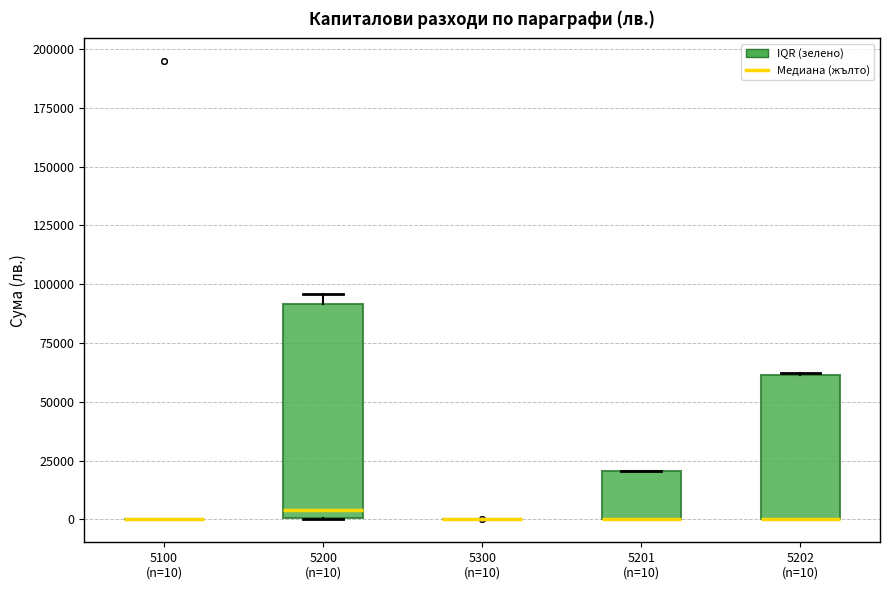

Reading left to right, transcribe this box plot: for each box, give where its median line is, the range the box spans, and where its two whiskers end, as read against the y-axis. The values are not printed on the chart, so give them approximately, as read against the axis.

5100 (n=10): box collapsed to a line at 0, whiskers 0 to 0
5200 (n=10): median 5000, box 0 to 90000, whiskers 0 to 95000
5300 (n=10): box collapsed to a line at 0, whiskers 0 to 0
5201 (n=10): median 0 (drawn on the box's lower edge), box 0 to 20000, whiskers 0 to 20000
5202 (n=10): median 0 (drawn on the box's lower edge), box 0 to 60000, whiskers 0 to 60000